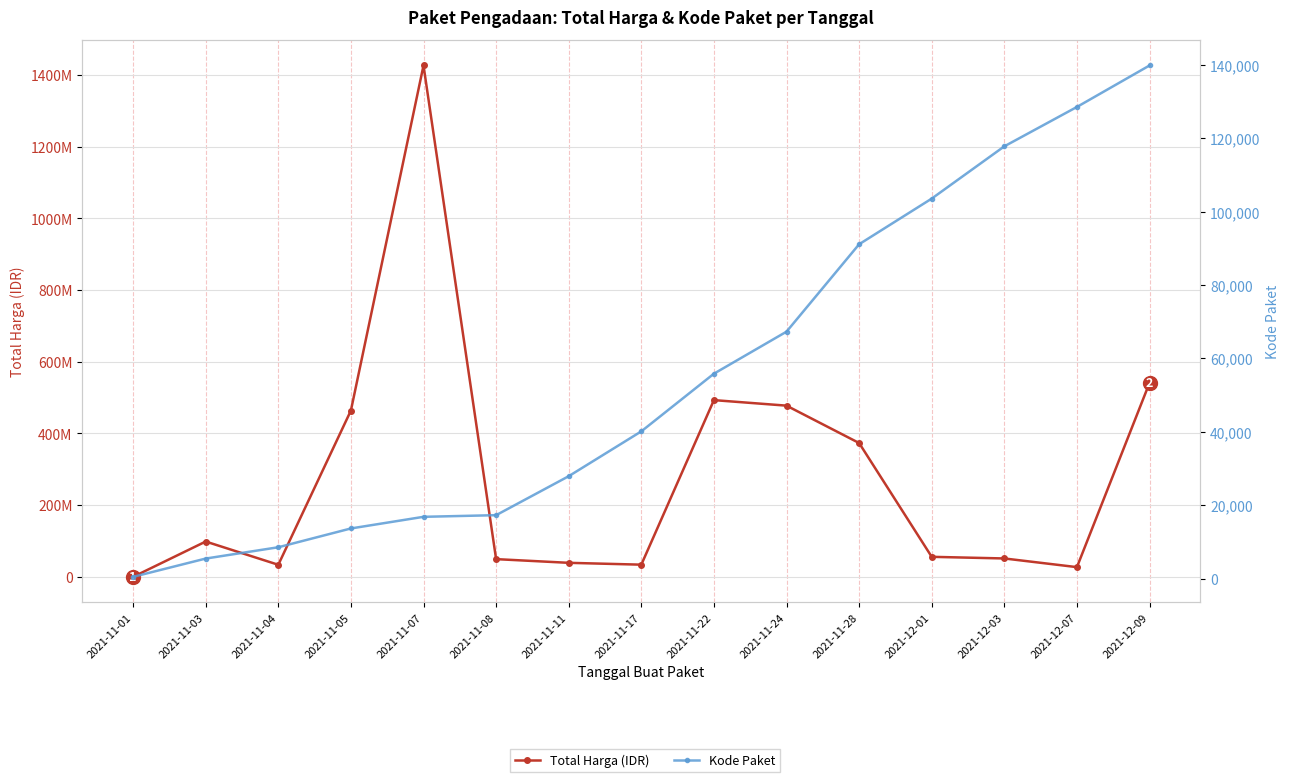

Read the Total Harga (IDR) value at 2021-11-04, to the nearest 50.

34000000